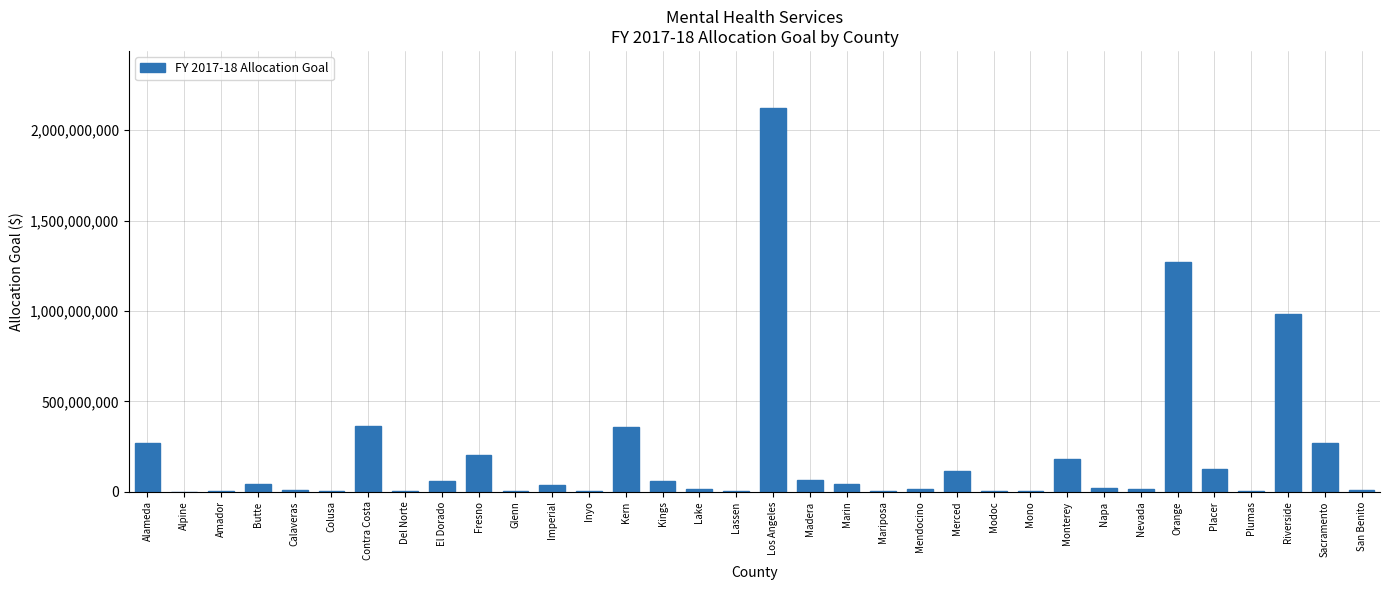

Which category has the highest value across all series?

Los Angeles